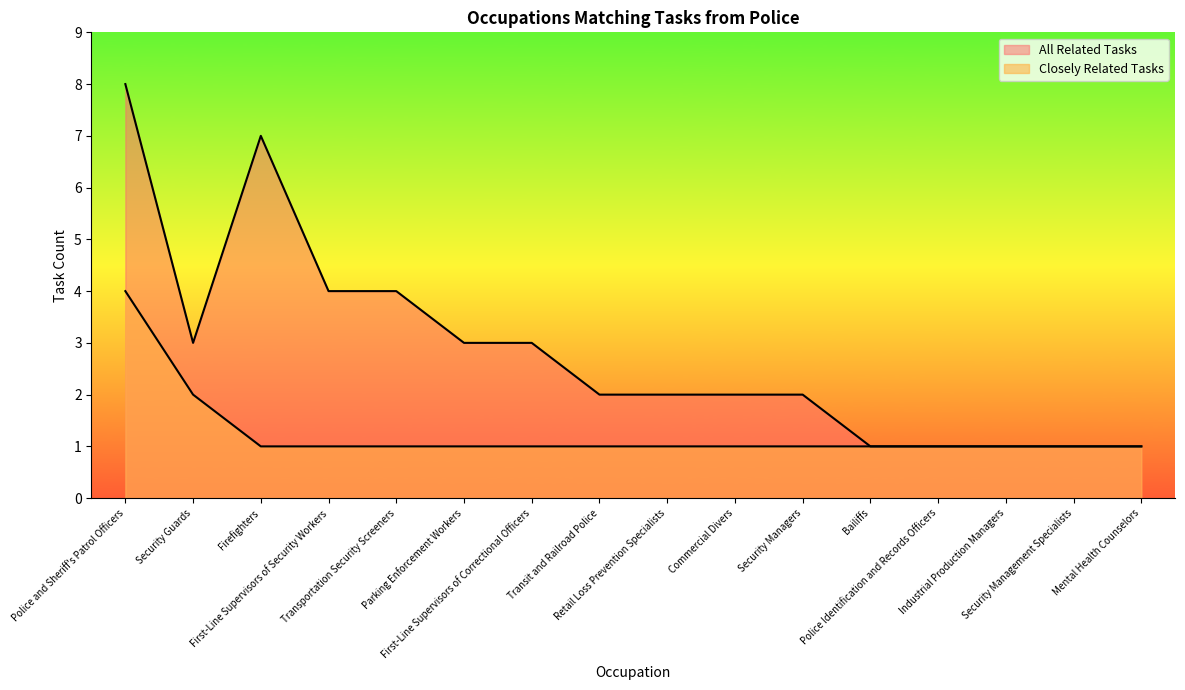

What is the approximate value of All Related Tasks at First-Line Supervisors of Correctional Officers?

3